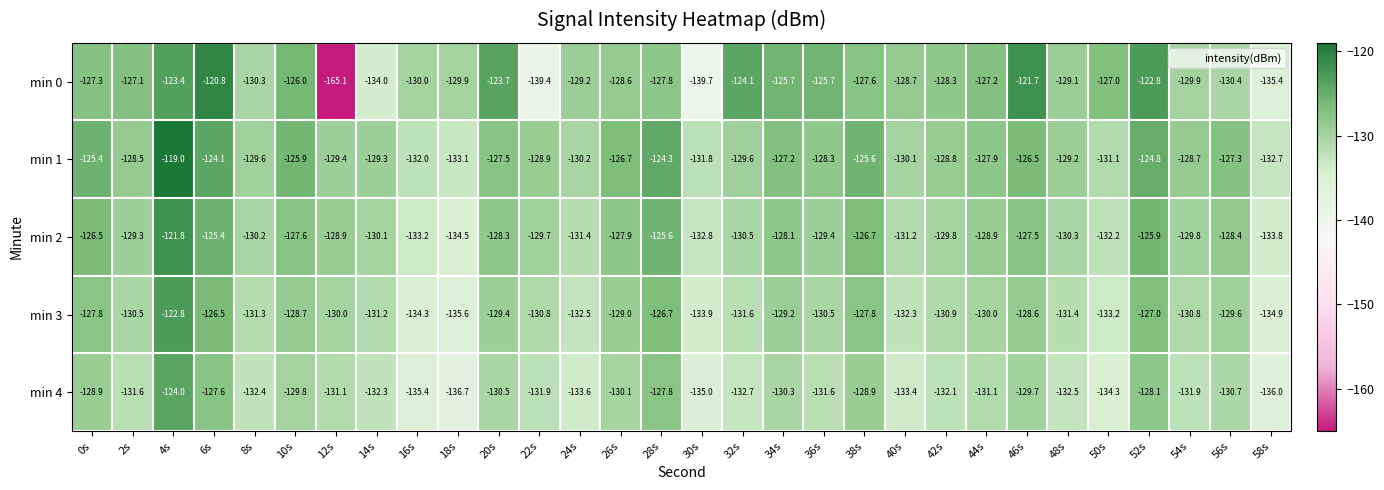

What is the sum of the min 1 values at 16s and 12s?

-261.4